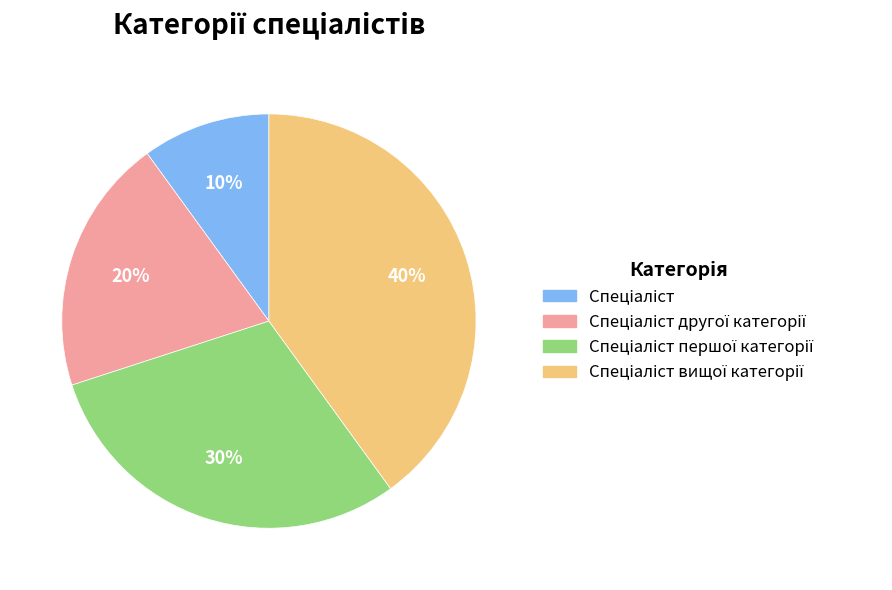

To the nearest percent, what is the average slice percentage?

25%